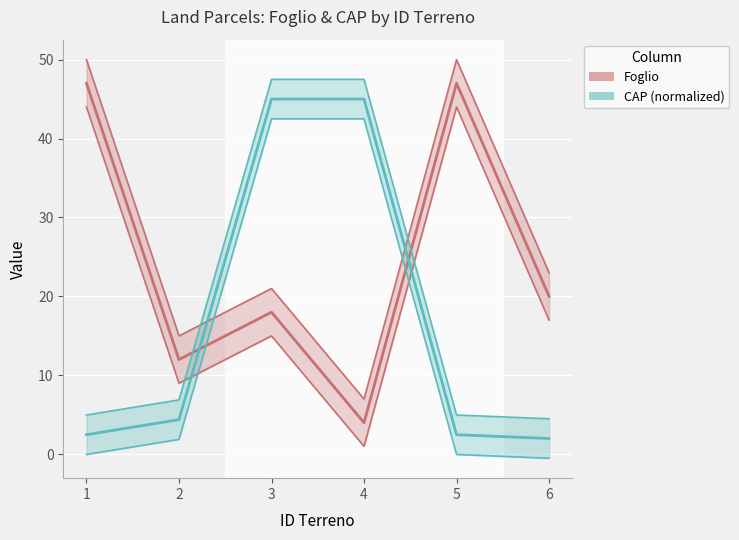

At which label is CAP (normalized) closest to 23?

2